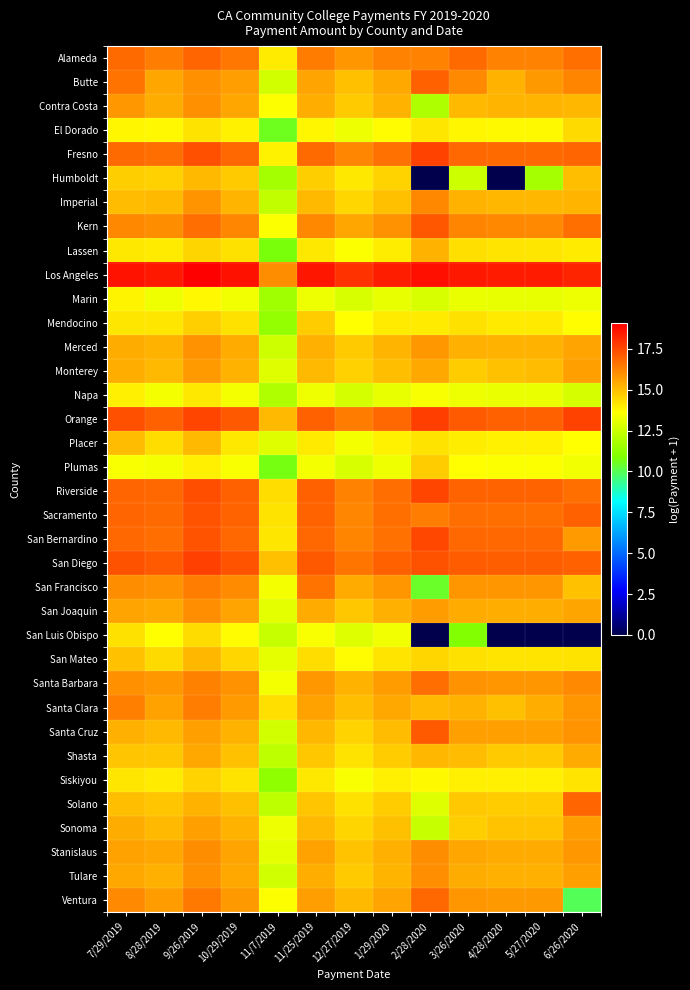

Which has a higher value, 10/29/2019 or 4/28/2020?

10/29/2019